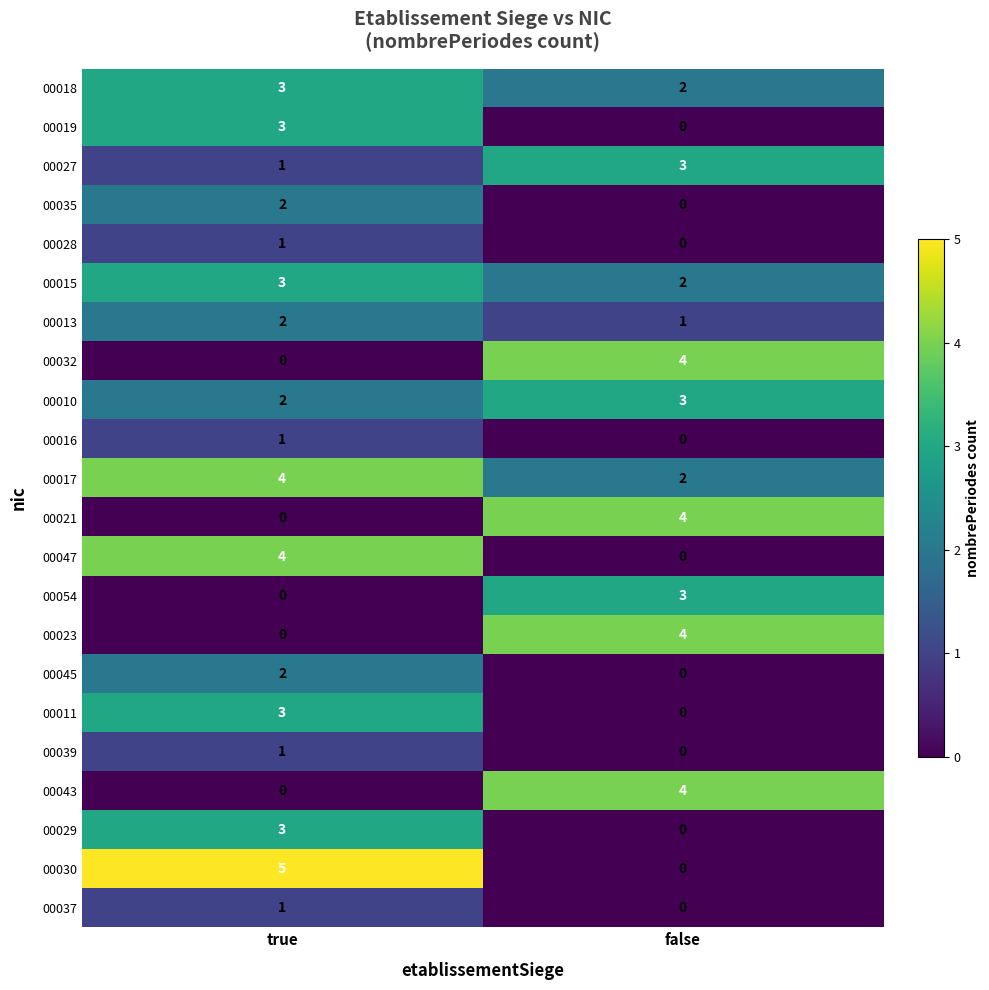

What is the difference between the highest and lowest values at false?

4